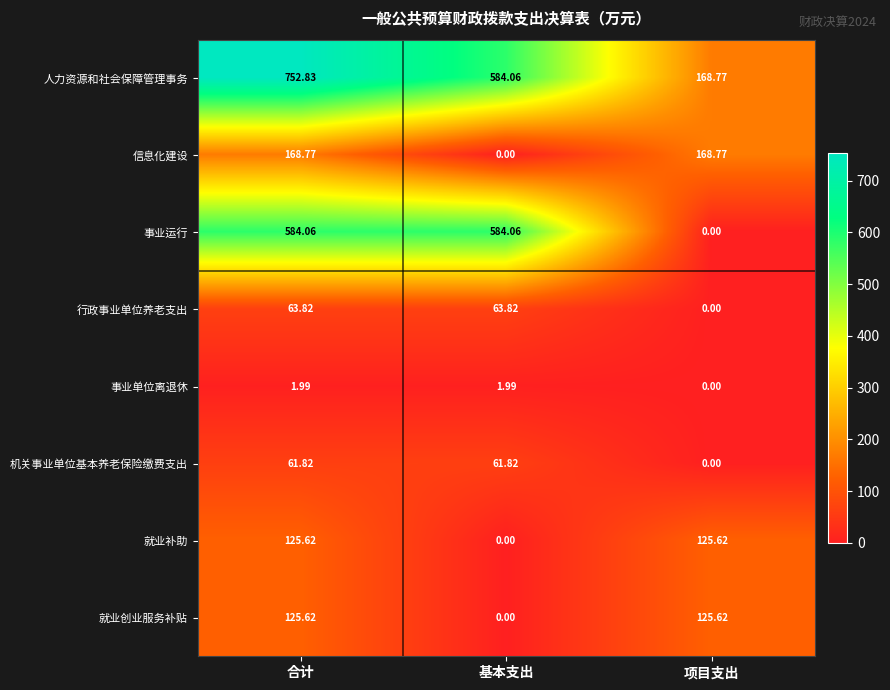

Which label corresponds to the largest value in the chart?

合计